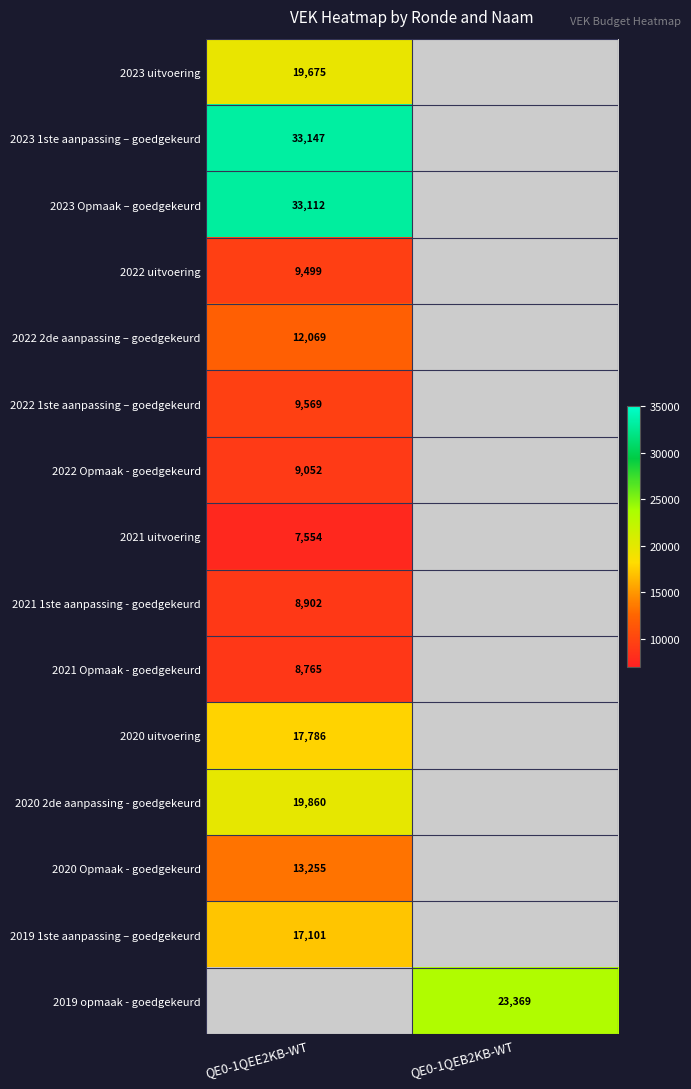

What is the minimum value shown in the chart?

7554.0